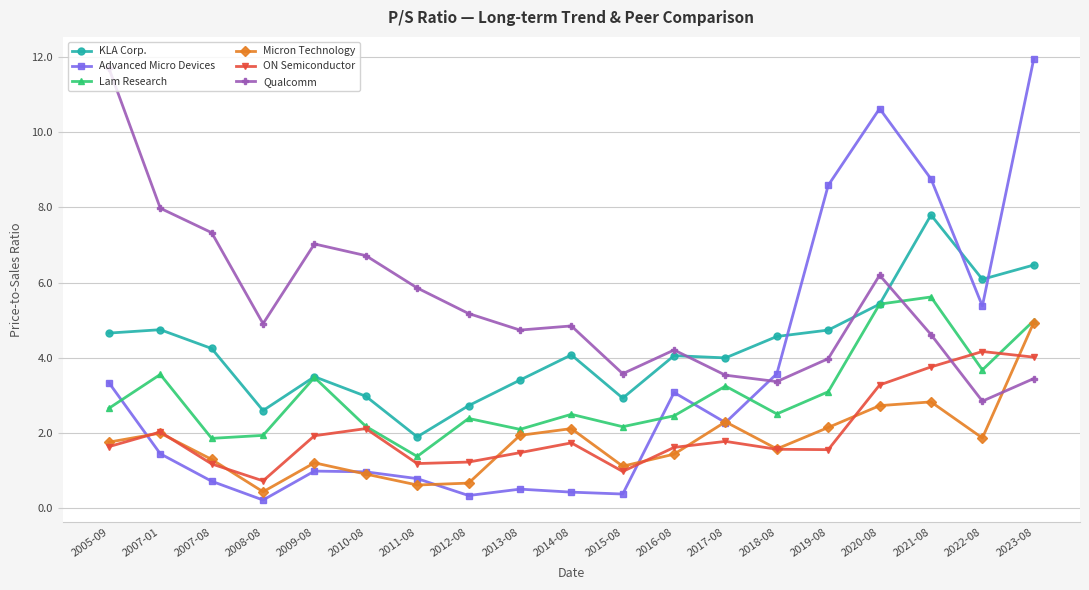

What is the minimum value shown in the chart?

0.2